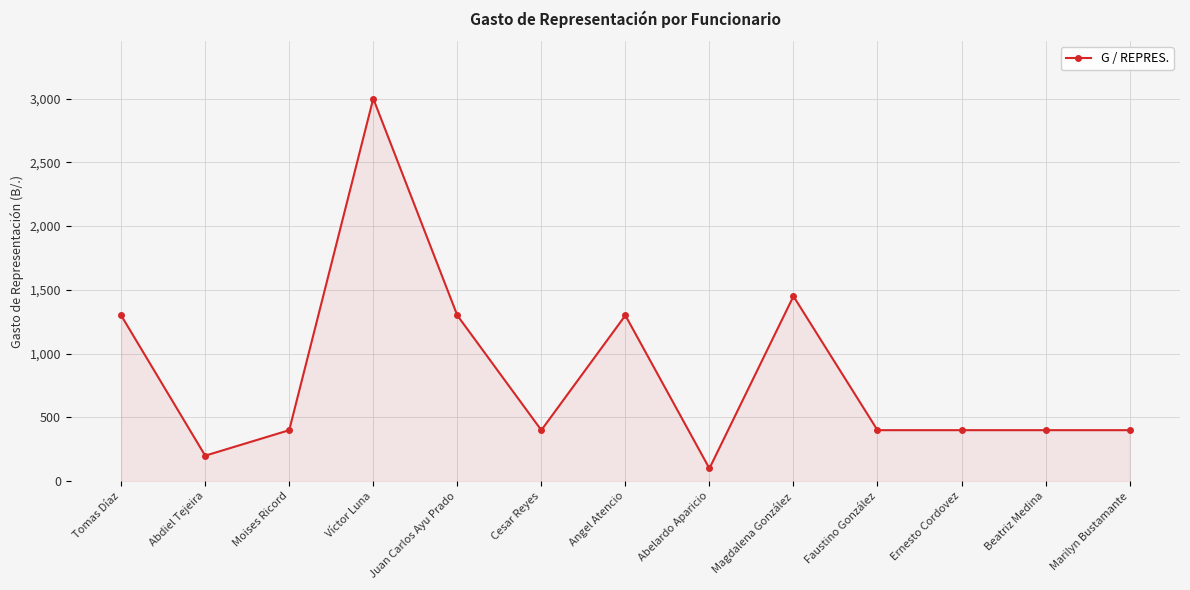

What is the minimum value shown in the chart?

100